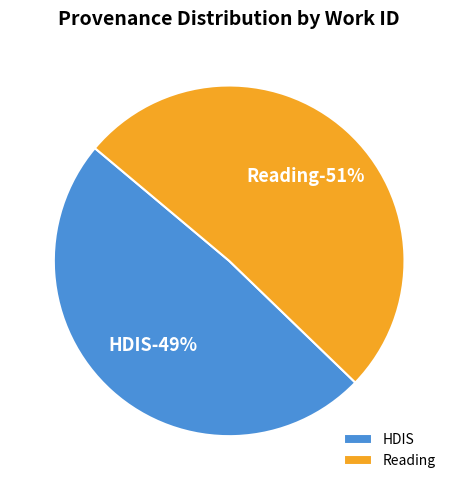

What percentage is NOT represented by Reading?

48.9%